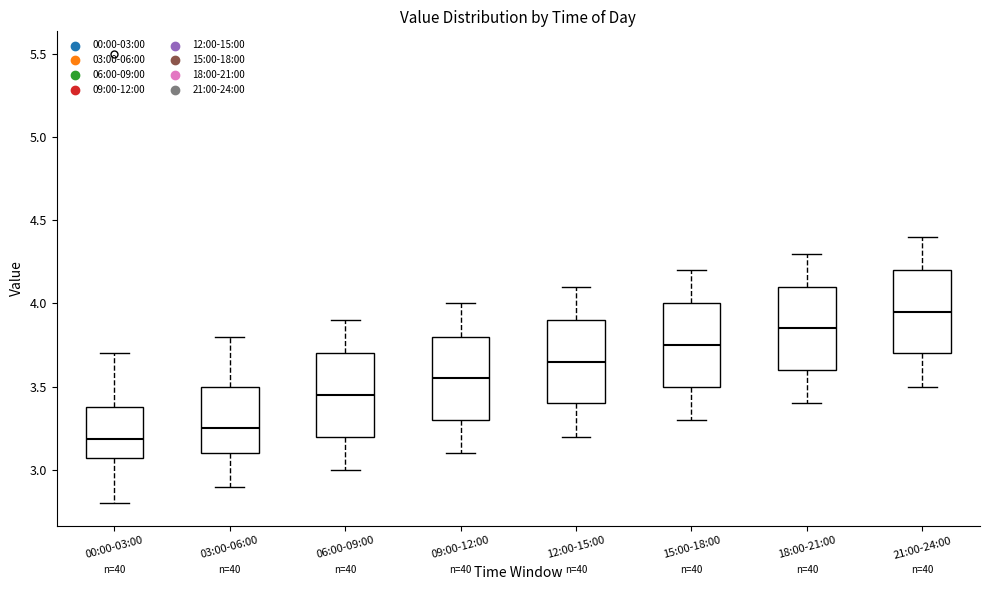

Reading left to right, read every box against the y-axis: the position of its median line, the range the box covers, and the ends of its whiskers. The values are not printed on the chart, so give them approximately, as read against the axis.

00:00-03:00: median 3.20, box 3.05 to 3.40, whiskers 2.80 to 3.70
03:00-06:00: median 3.25, box 3.10 to 3.50, whiskers 2.90 to 3.80
06:00-09:00: median 3.45, box 3.20 to 3.70, whiskers 3.00 to 3.90
09:00-12:00: median 3.55, box 3.30 to 3.80, whiskers 3.10 to 4.00
12:00-15:00: median 3.65, box 3.40 to 3.90, whiskers 3.20 to 4.10
15:00-18:00: median 3.75, box 3.50 to 4.00, whiskers 3.30 to 4.20
18:00-21:00: median 3.85, box 3.60 to 4.10, whiskers 3.40 to 4.30
21:00-24:00: median 3.95, box 3.70 to 4.20, whiskers 3.50 to 4.40